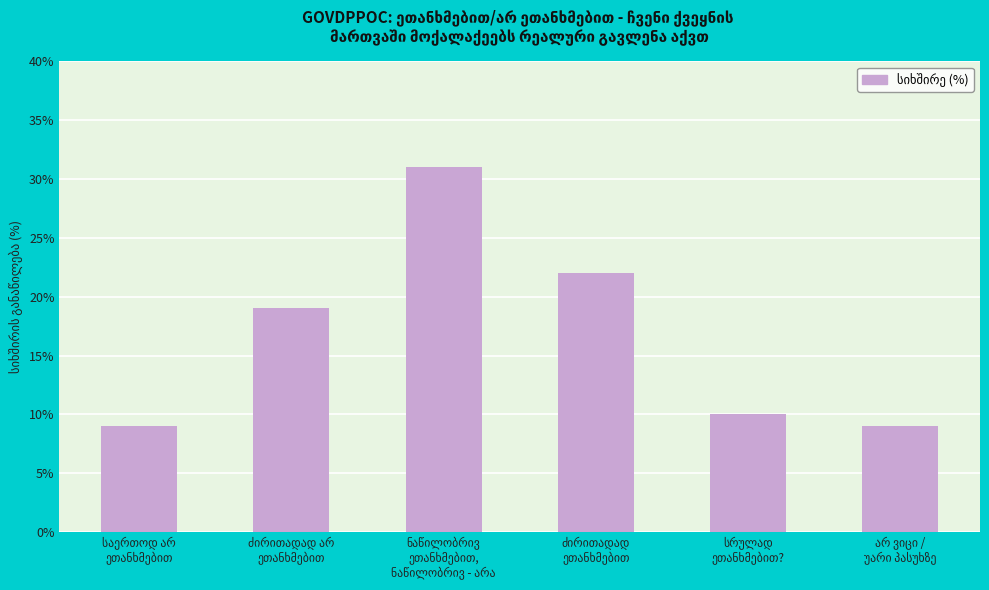

What is the smallest value displayed?

9